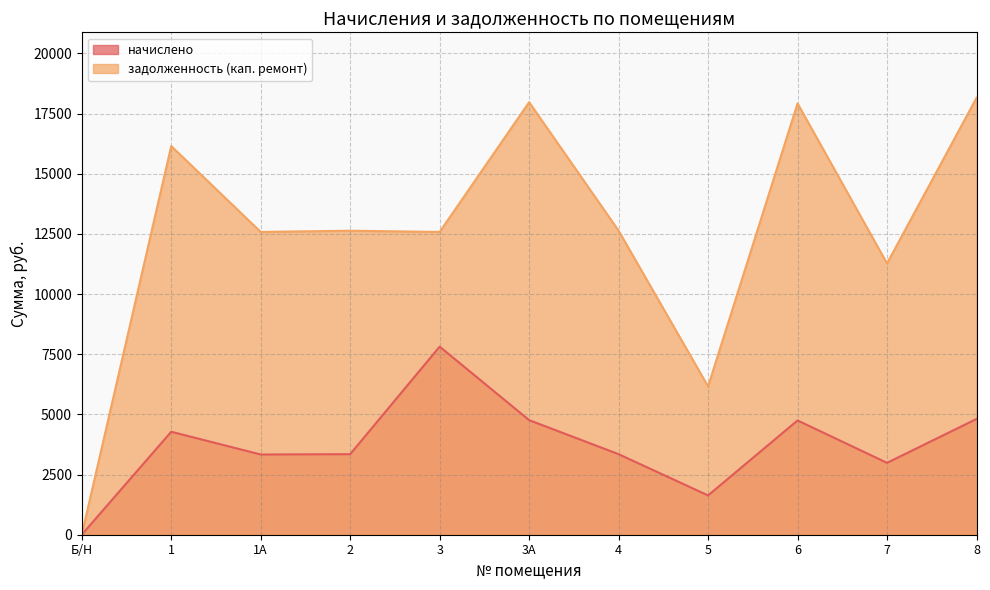

How many series are shown in this chart?

2